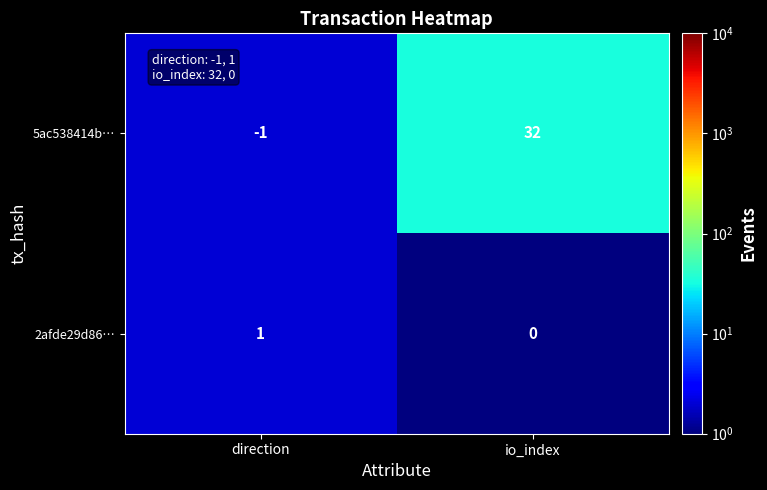

Which series has the widest spread of values?

5ac538414b…